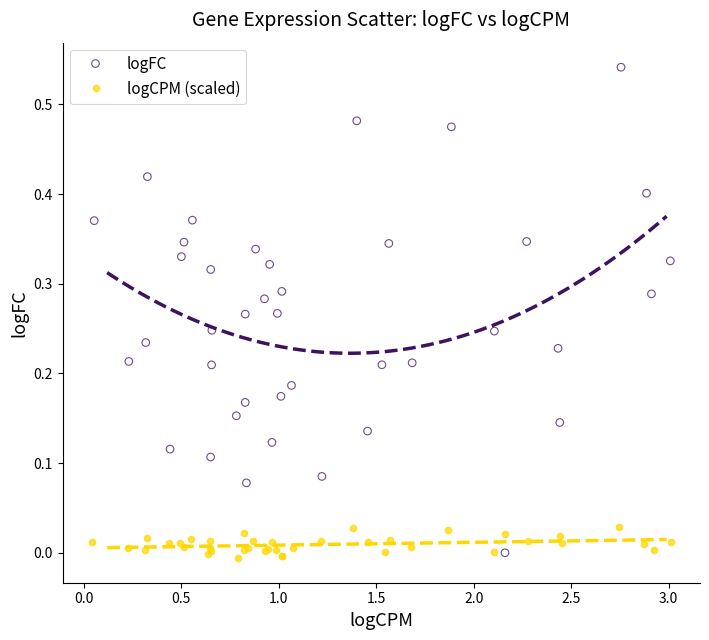

Which series has the largest Y range (max minus min)?

logFC